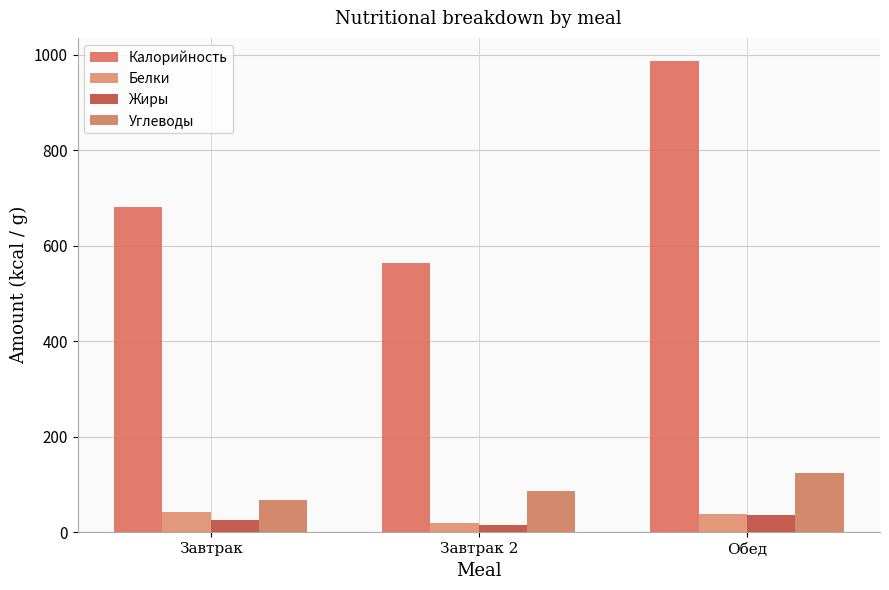

At which category is the sum across all series the highest?

Обед